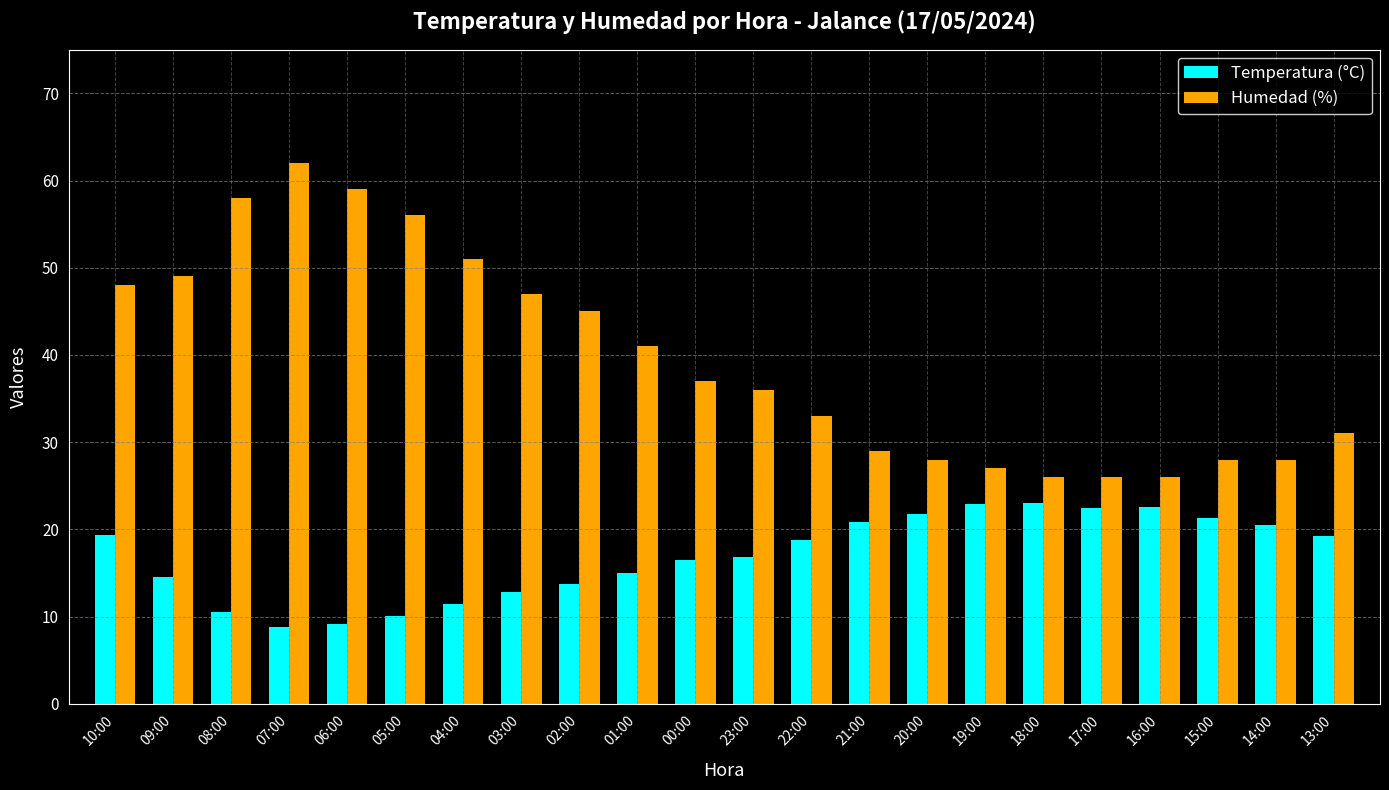

At which label does Humedad (%) first exceed 37?

10:00